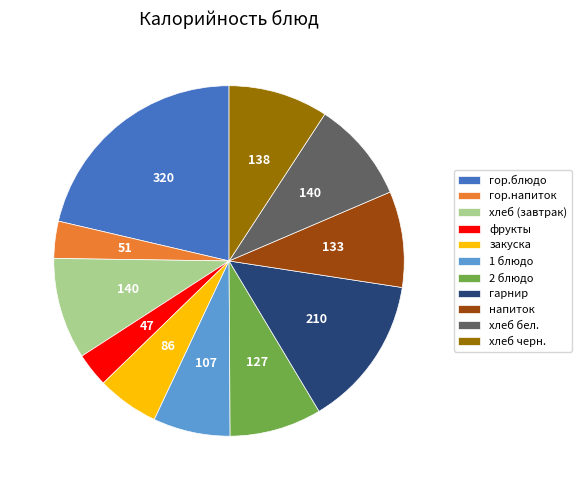

Do хлеб (завтрак) and напиток together represent more than half of the pie?

No